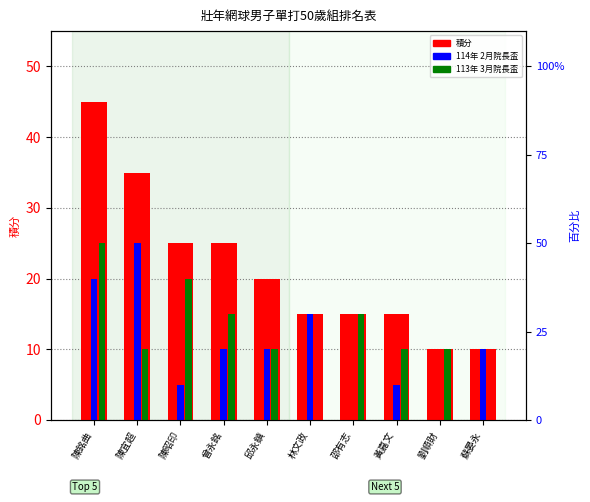

What is the total value across all series at 陳銘曲?

90